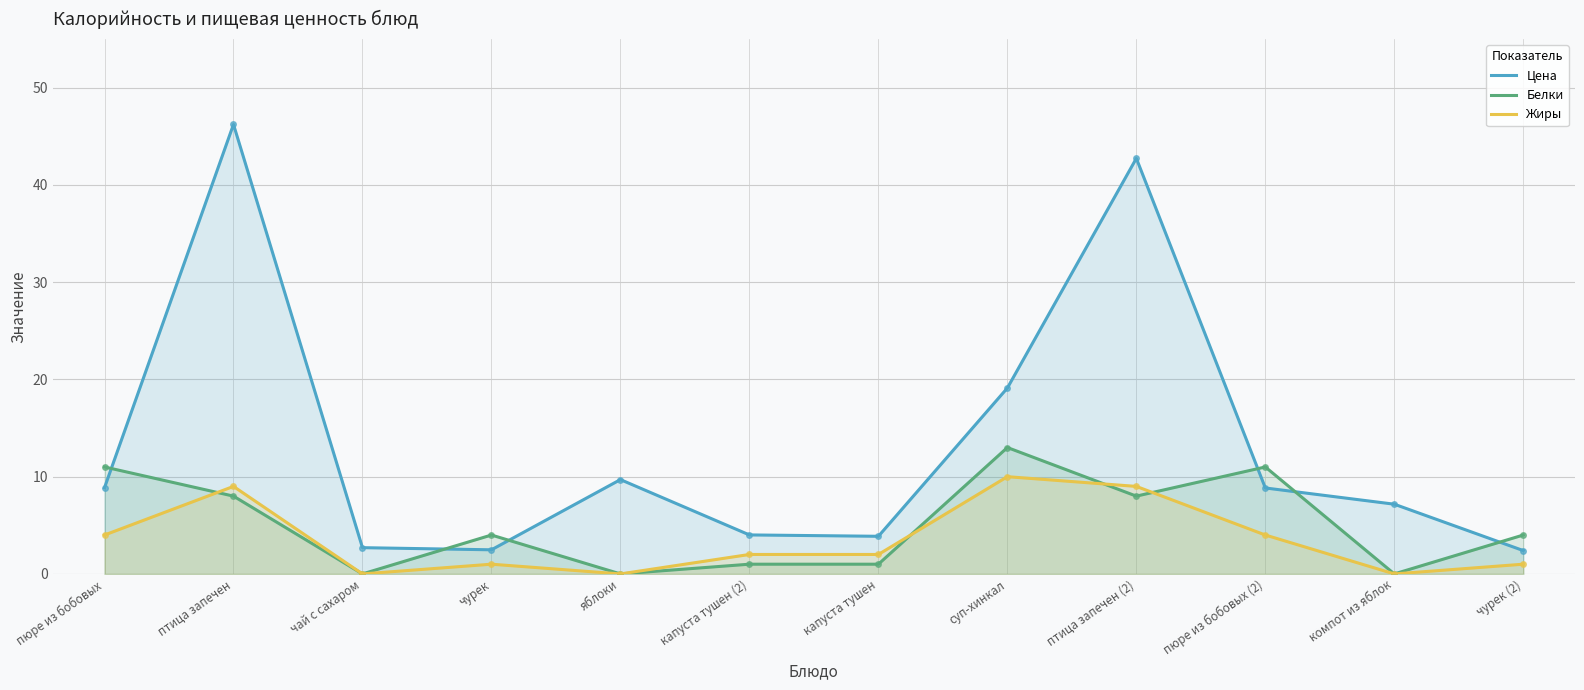

List the labels in order of Белки value, largest first.

суп-хинкал, пюре из бобовых, пюре из бобовых (2), птица запечен, птица запечен (2), чурек, чурек (2), капуста тушен (2), капуста тушен, чай с сахаром, яблоки, компот из яблок